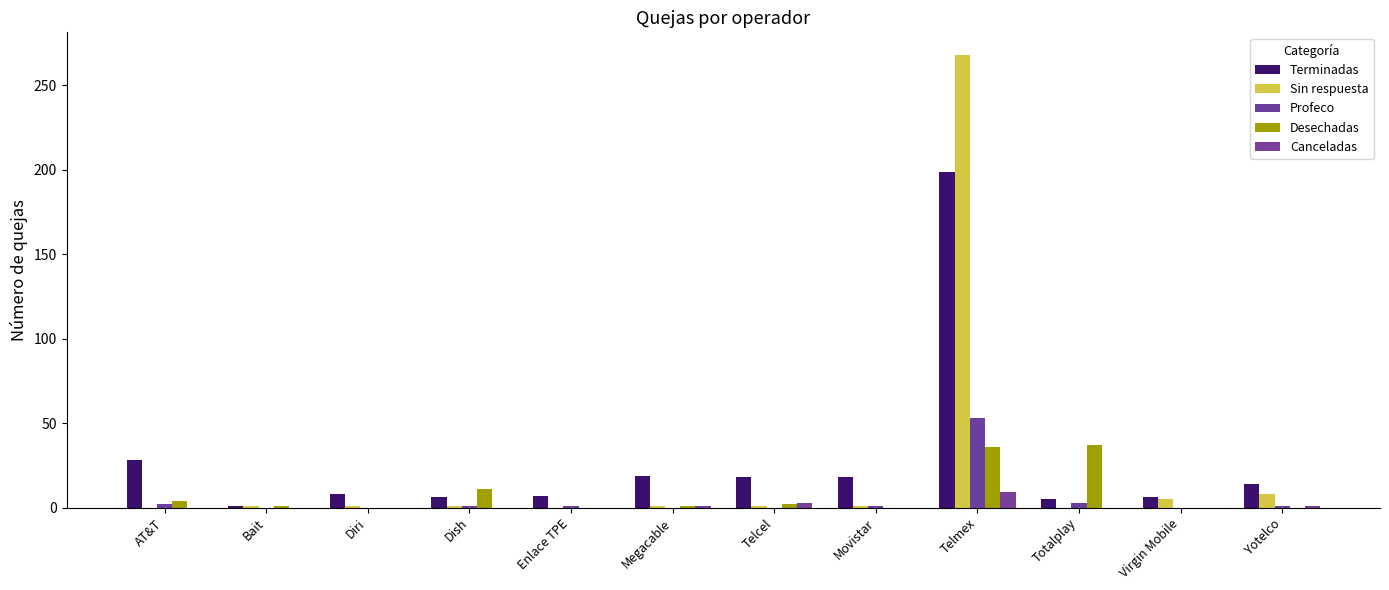

At which label is Desechadas closest to 18?

Dish